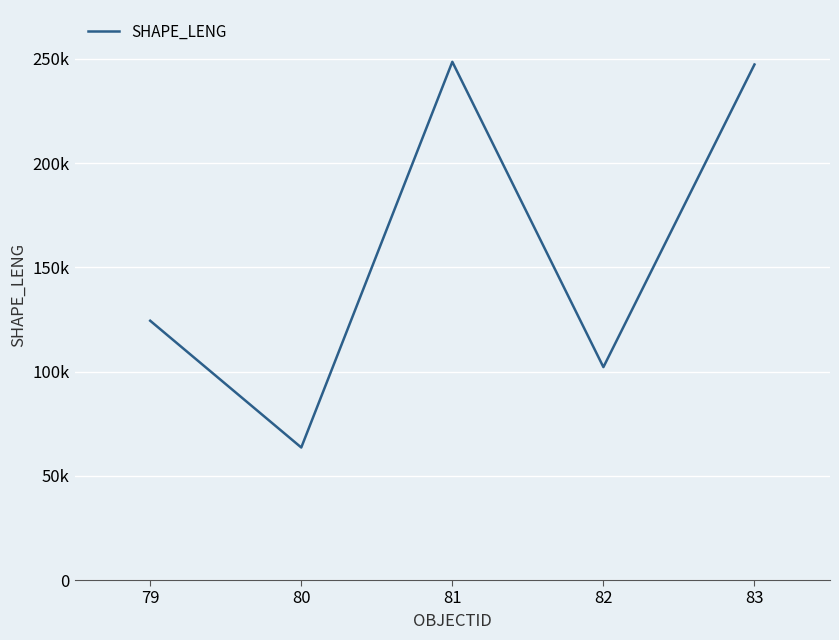

List the labels in order of value, smallest first.

80, 82, 79, 83, 81